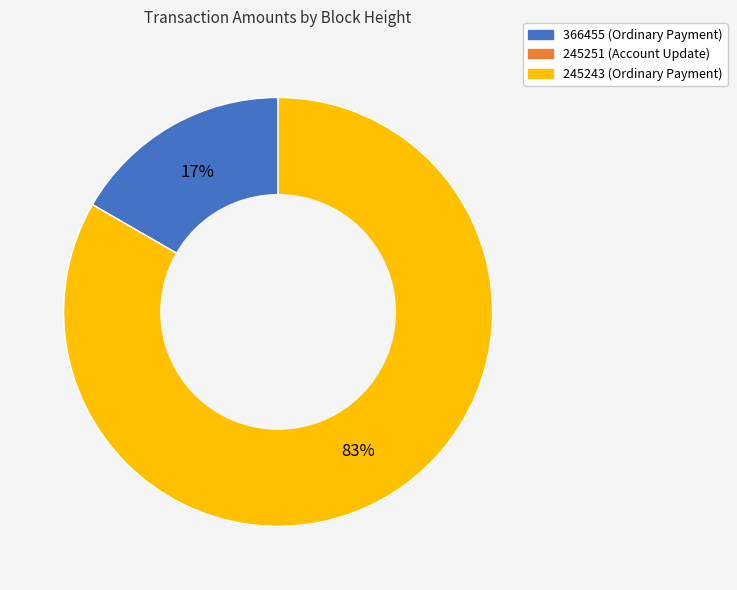

Is the sum of 245243 and 366455 greater than half?

Yes